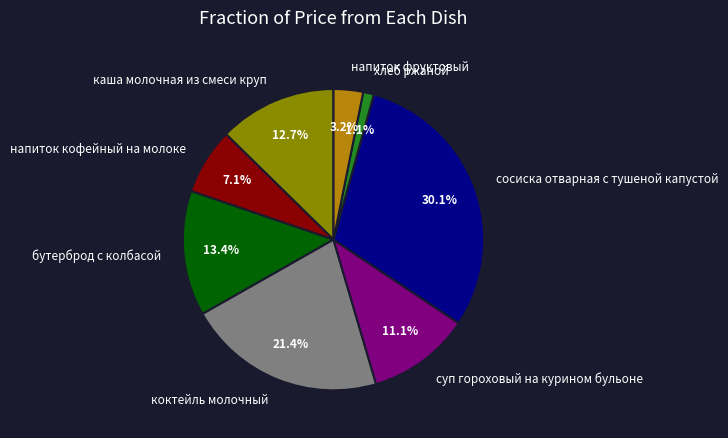

The коктейль молочный slice represents 21% of the pie. True or false?

True